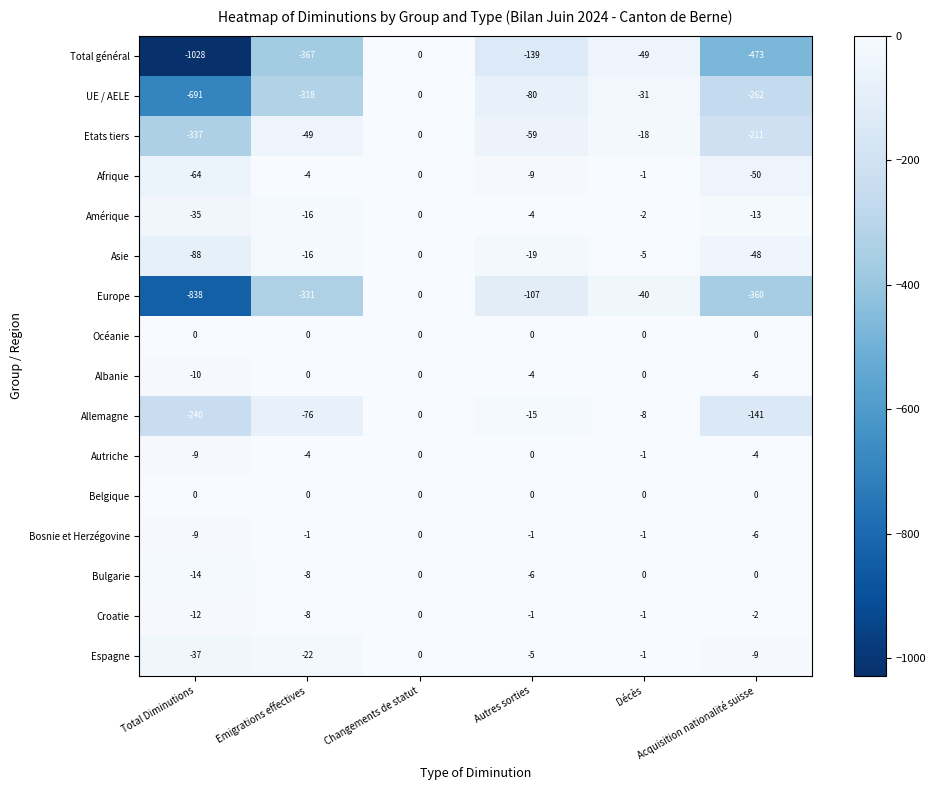

At which label does Bosnie et Herzégovine first exceed -1?

Changements de statut